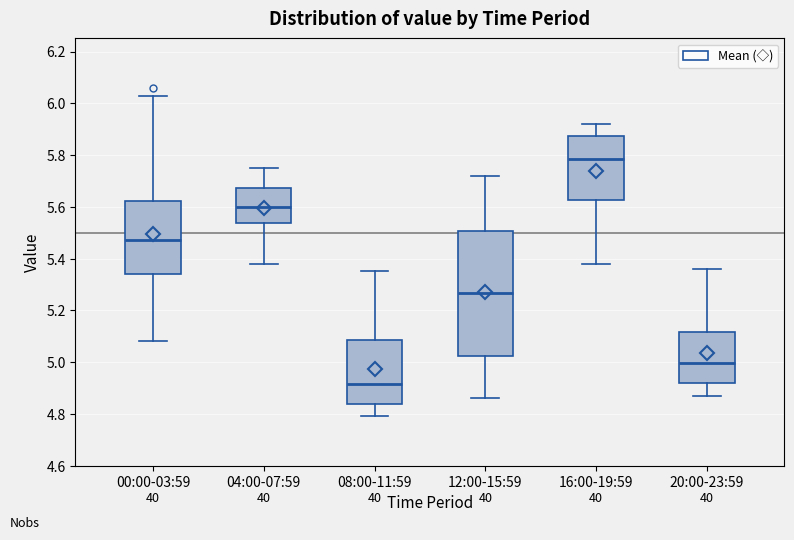

Where does the upper whisker of the box for 00:00-03:59 end on the y-axis? The values are not printed on the chart, so give them approximately, as read against the axis.

6.04